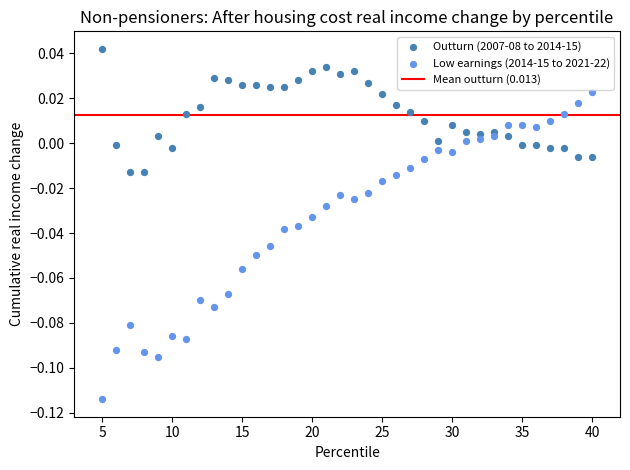

Which series contains the highest Y value?

Outturn (2007-08 to 2014-15)